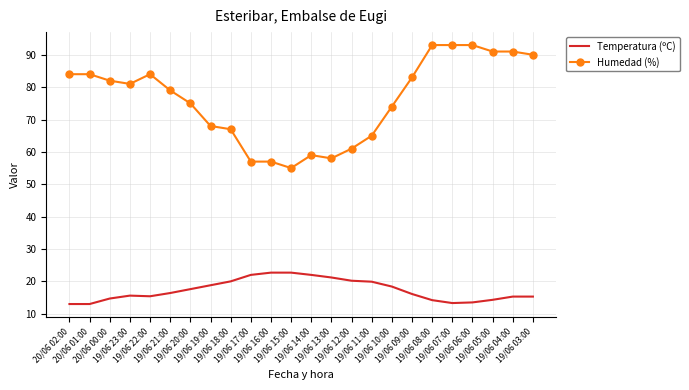

What is the sum of all Temperatura (ºC) values?

415.6